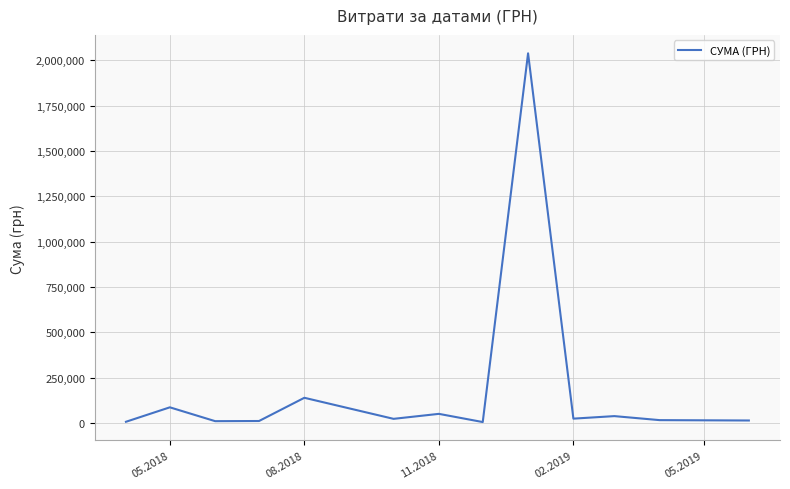

What is the difference between the maximum and minimum values?

2031575.9